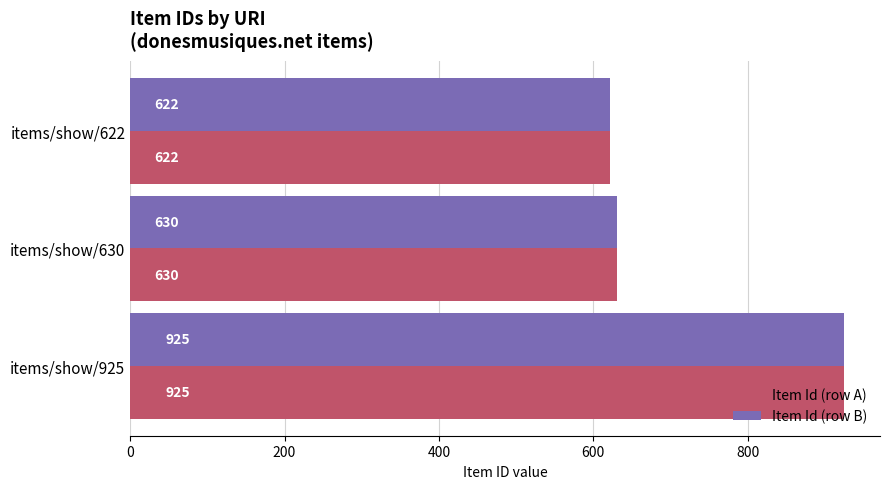

Which category has the lowest value in the Item Id (row A) series?

items/show/622